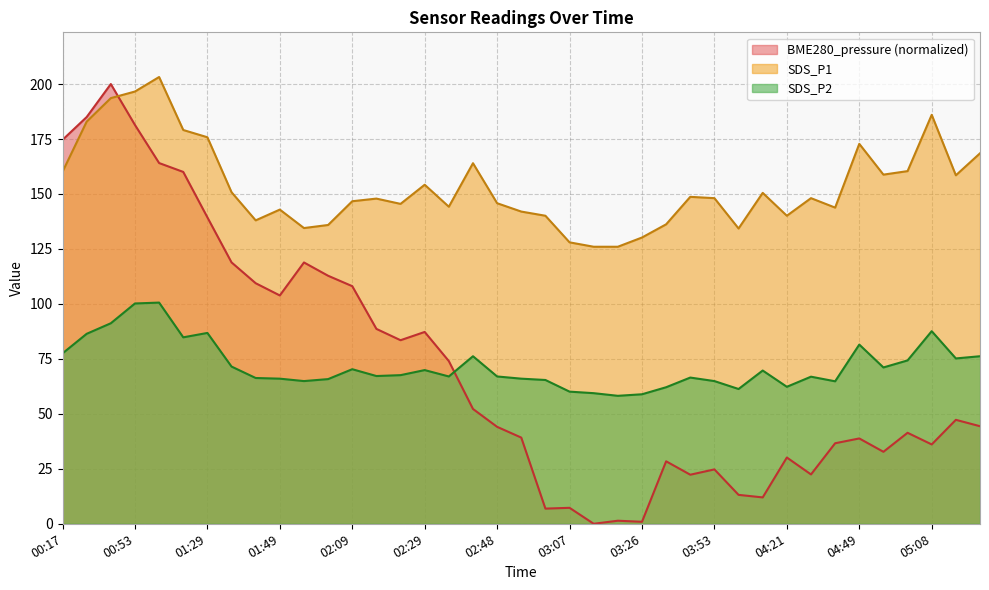

True or false: SDS_P1 and SDS_P2 cross at least once.

False